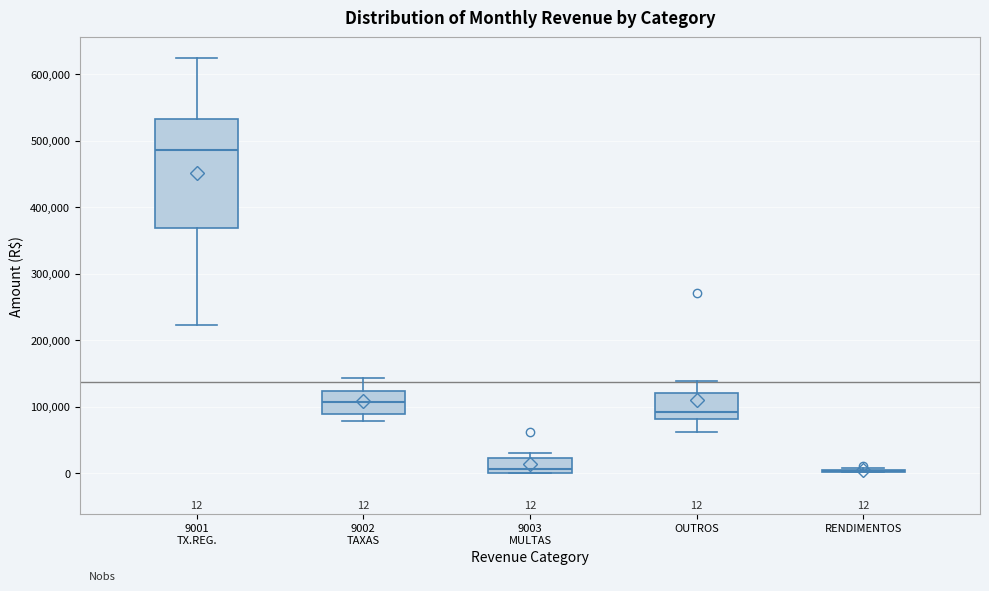

Which box is the tallest, from its lower edge to its upper edge?

9001 TX.REG.